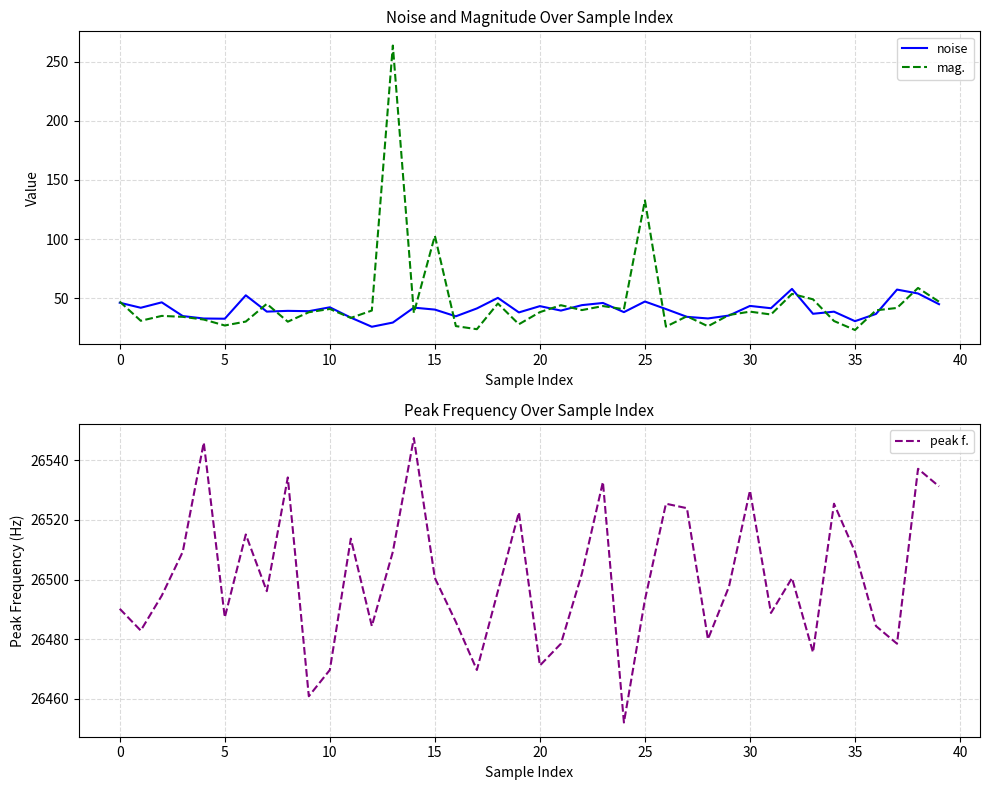

Which series has the largest total across all categories?

peak f.